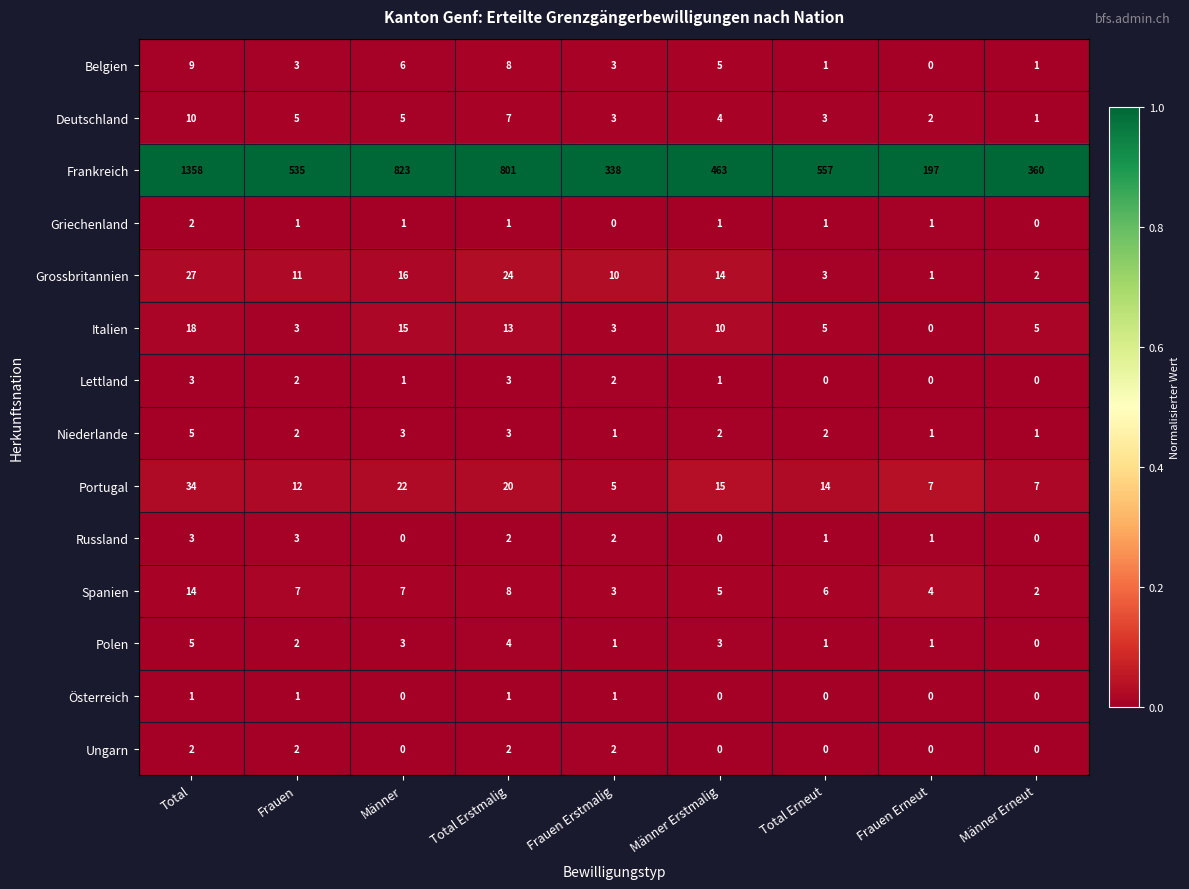

At which label does Spanien reach its minimum?

Männer Erneut